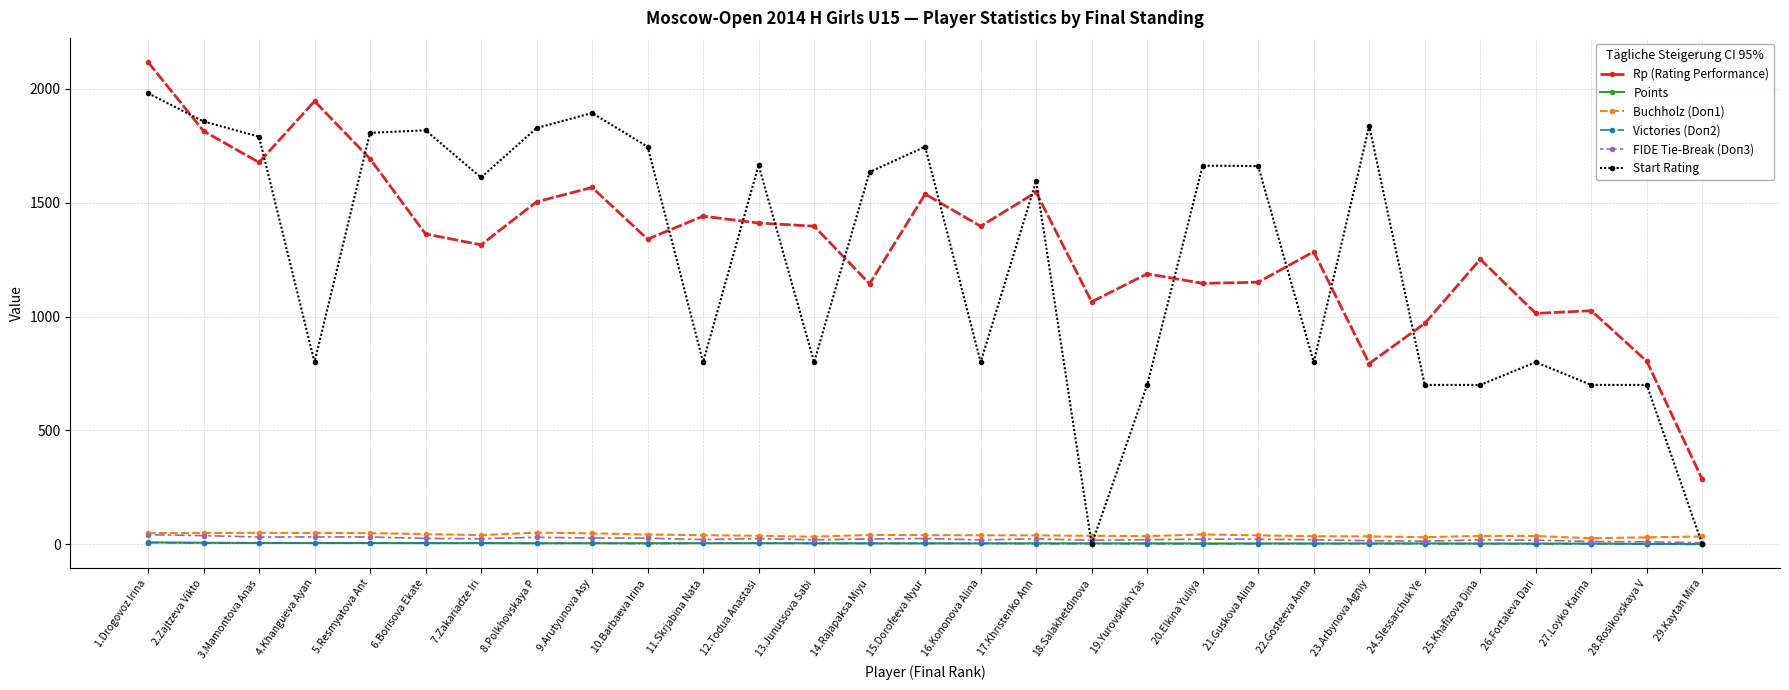

Where is the first local minimum for Rp (Rating Performance)?

3.Mamontova Anas